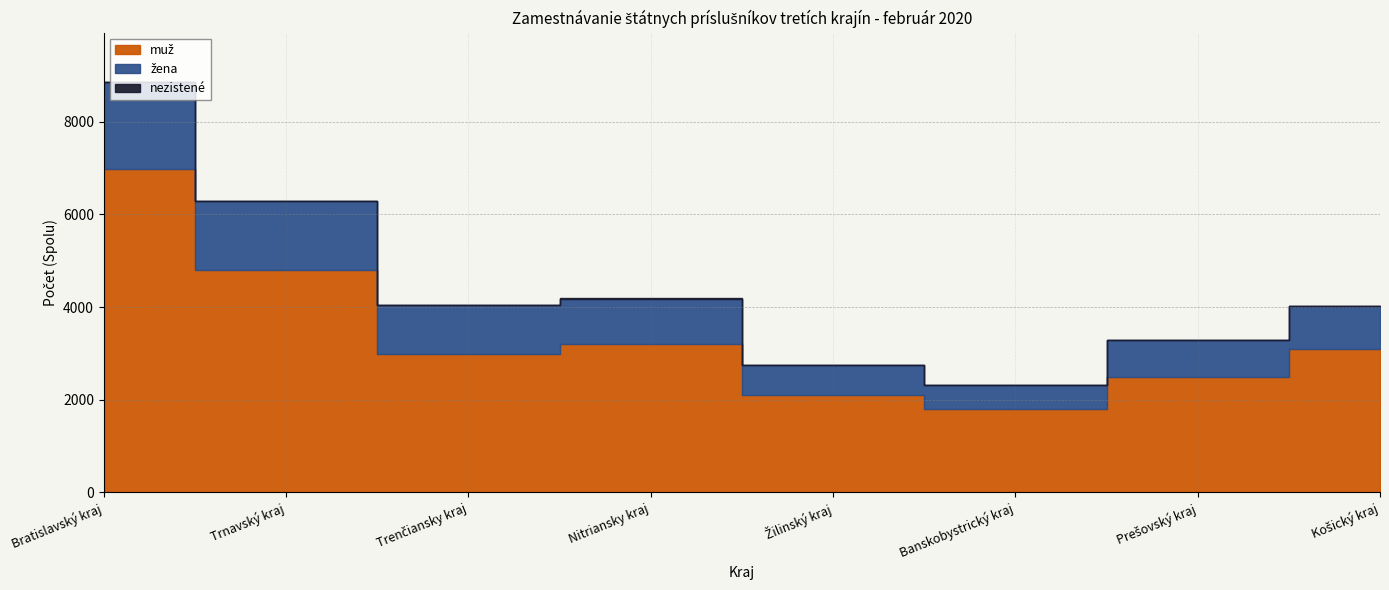

What is the lowest value of the nezistené series?

3